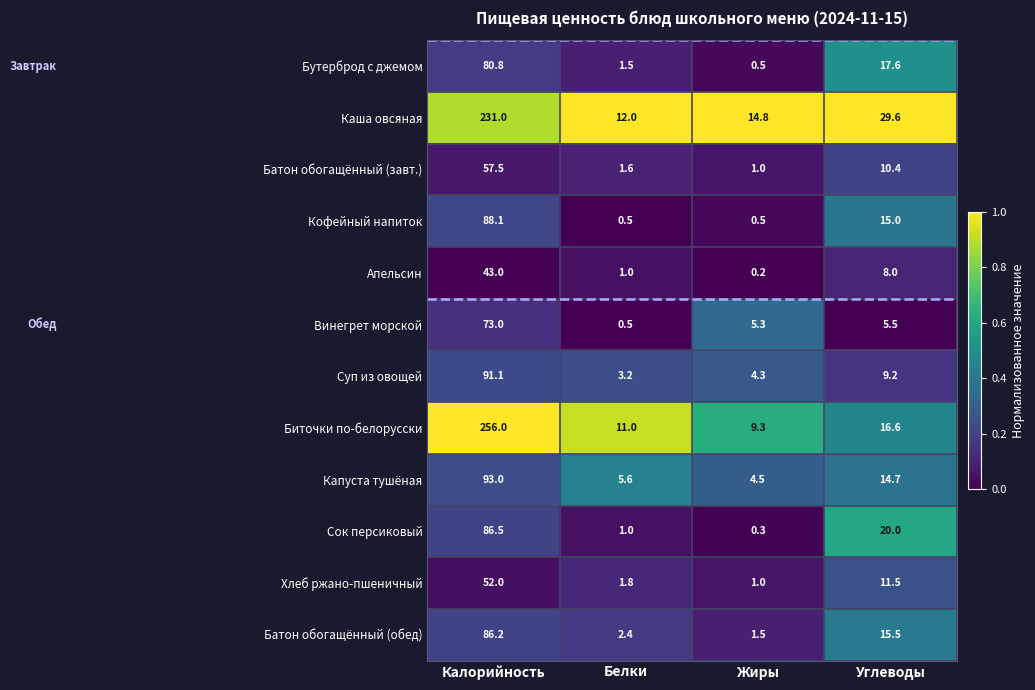

True or false: Суп из овощей has a value of 158.1 at Калорийность.

False